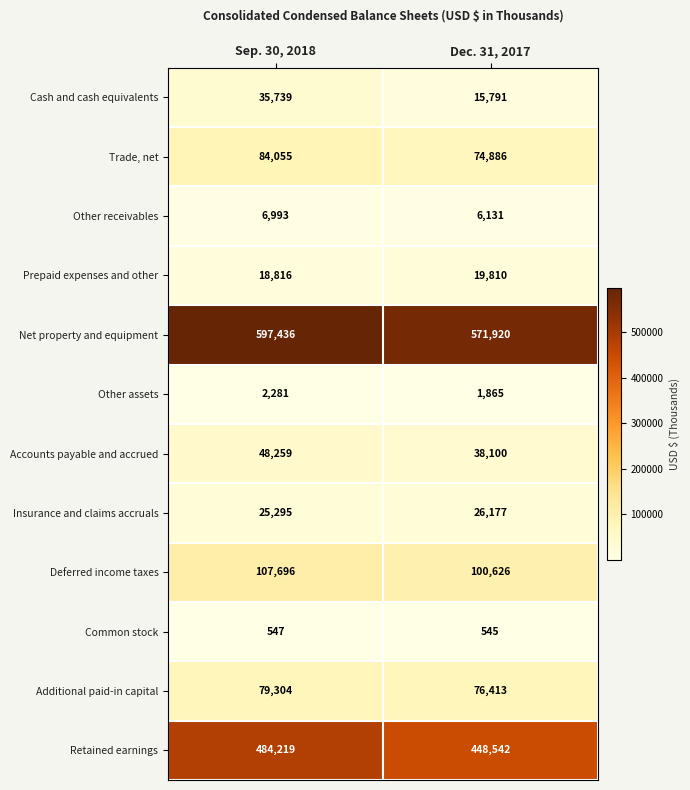

What is the difference between the Accounts payable and accrued values at Sep. 30, 2018 and Dec. 31, 2017?

10159